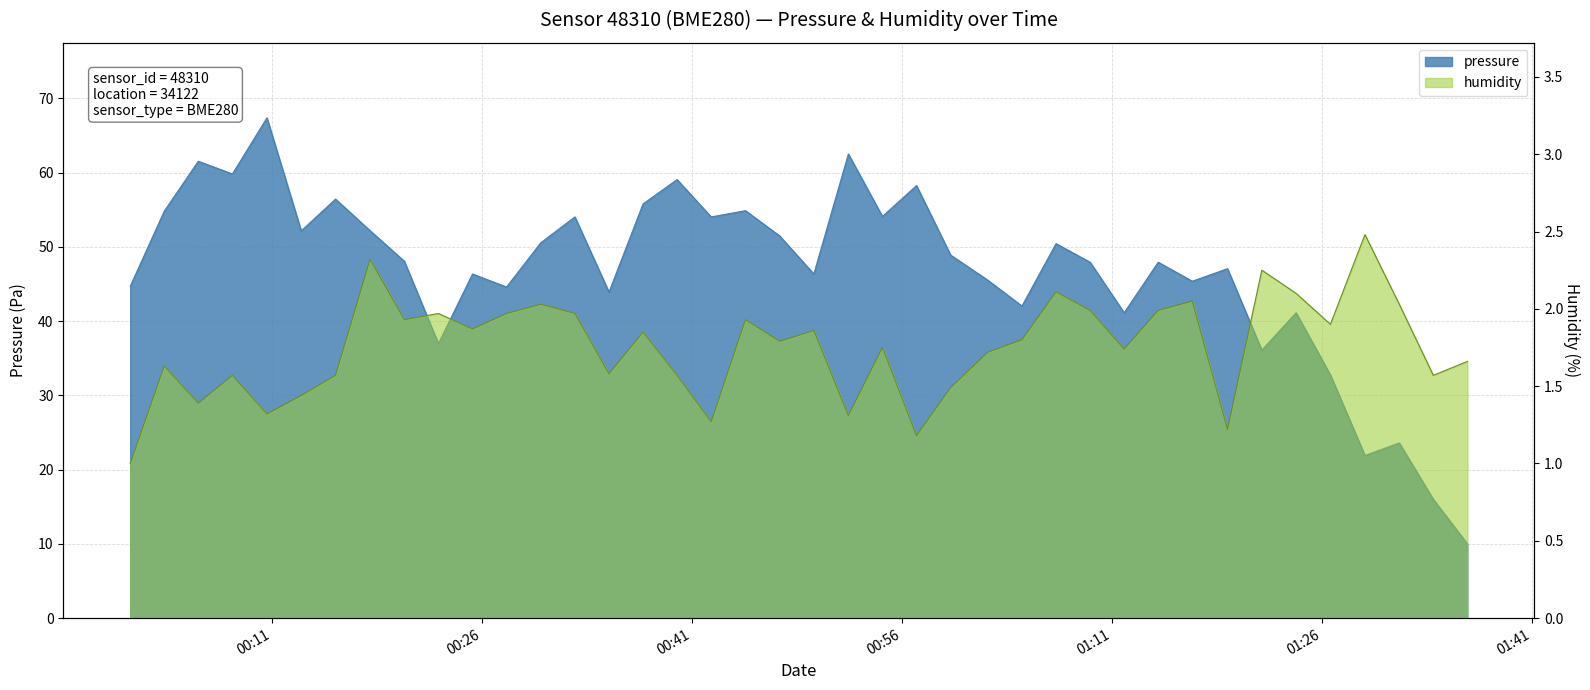

At which label does pressure reach its peak?

2023-01-26T00:10:39